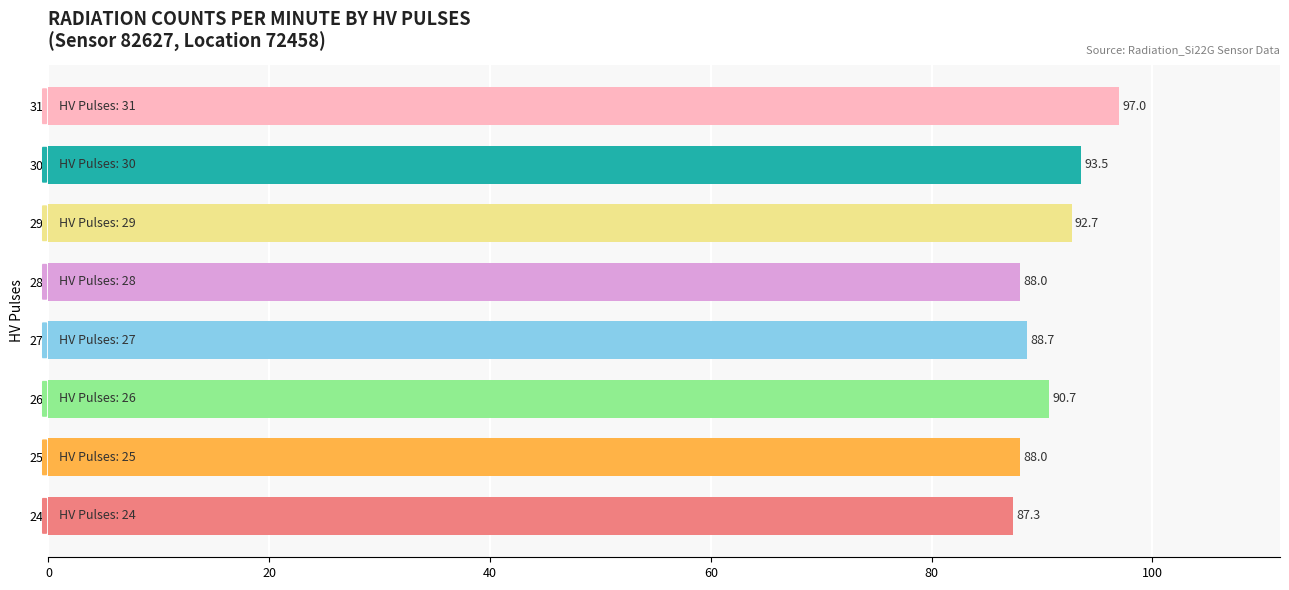

Reading bottom to top, list all the values displayed in this chart.

87.3	88.0	90.7	88.7	88.0	92.7	93.5	97.0